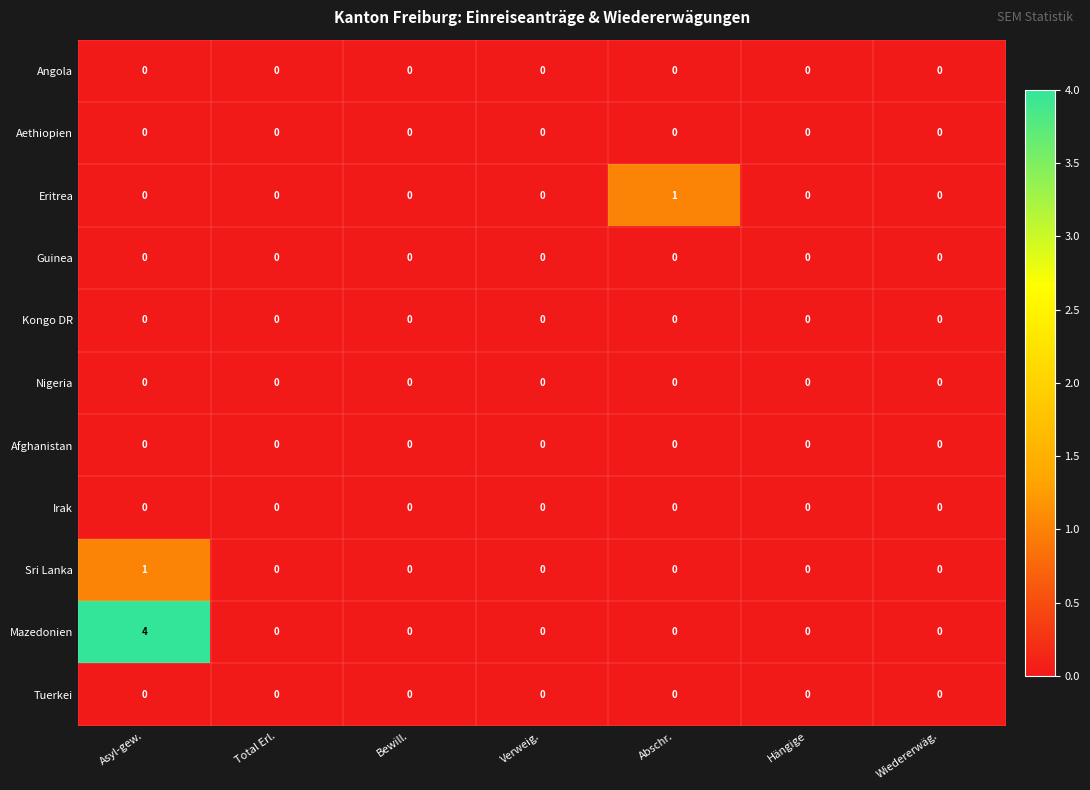

Which category has the highest value in the Sri Lanka series?

Asyl-gew.